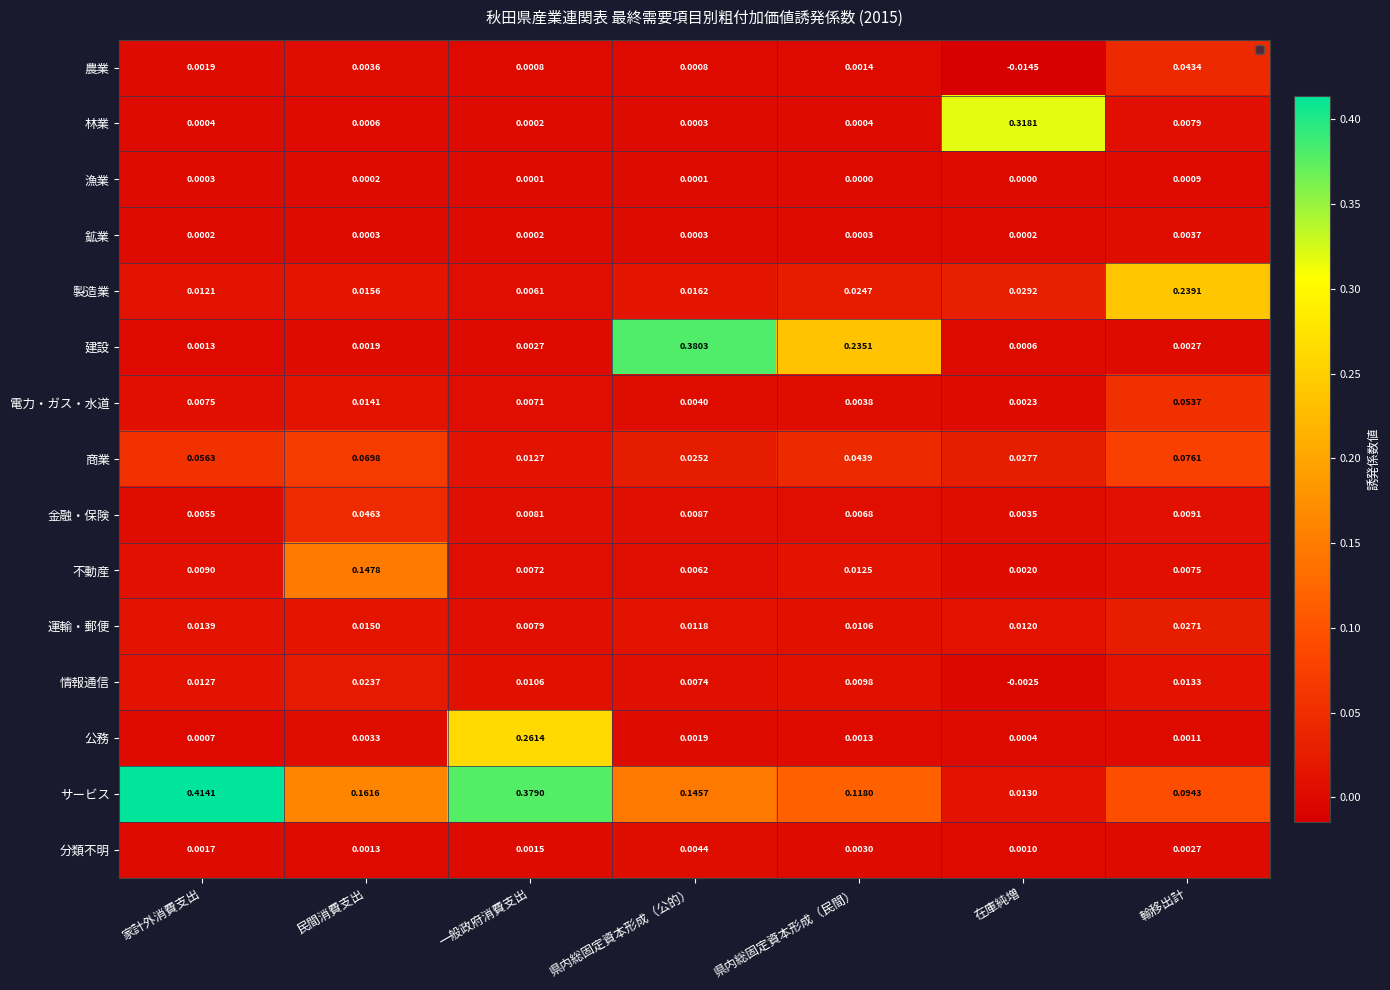

Which series has the largest total across all categories?

サービス